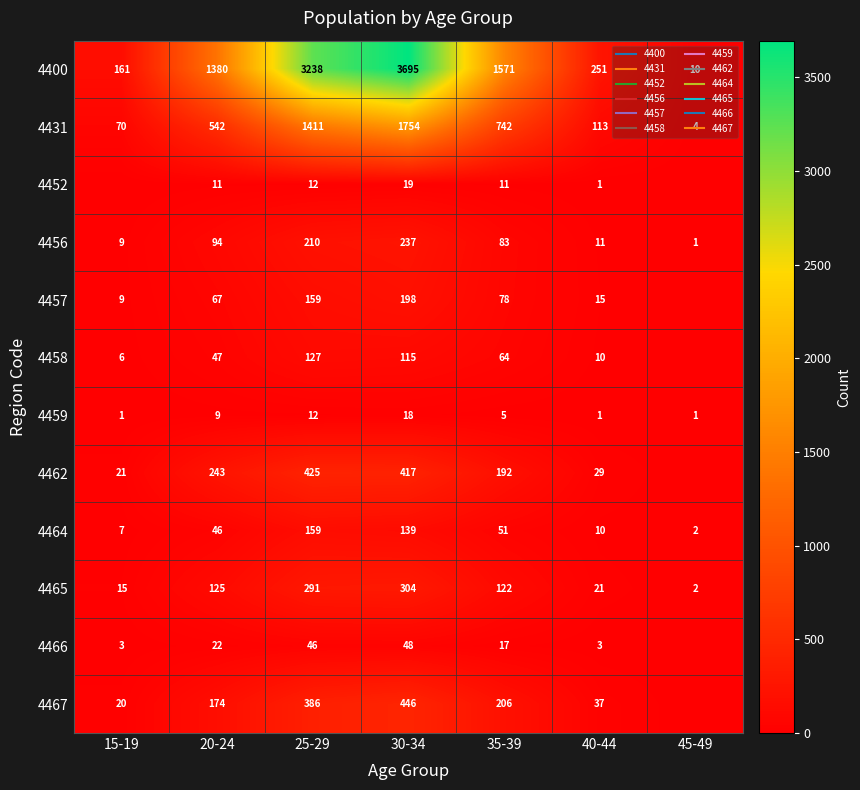

At which label does 4456 first exceed 83?

20-24